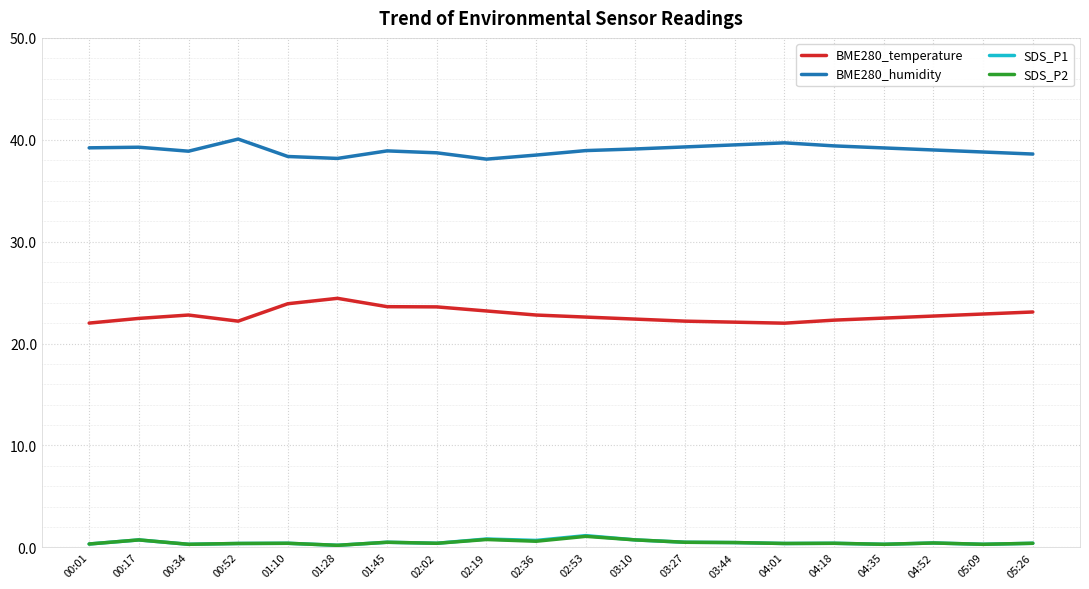

True or false: BME280_temperature and SDS_P2 intersect in this chart.

False